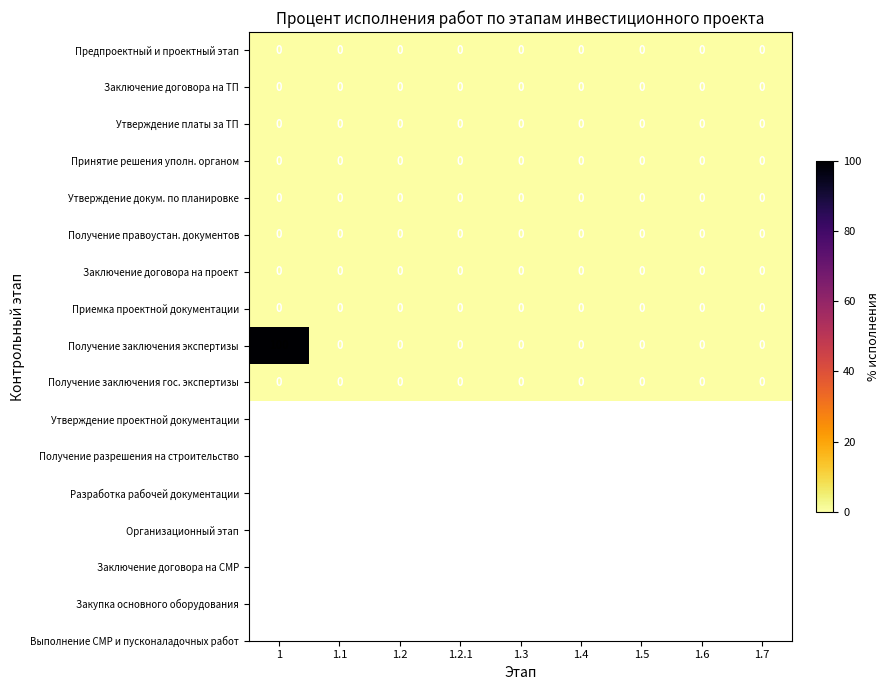

What is the greatest value displayed?

100